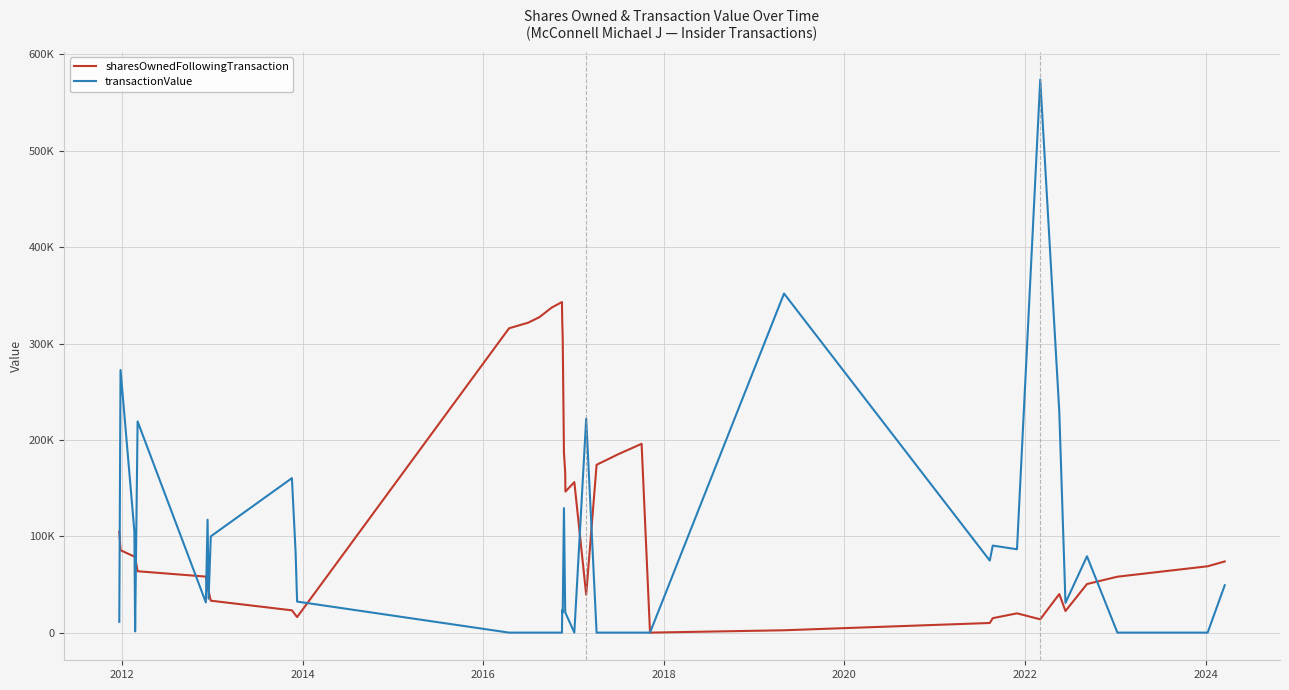

Rank the series at 2024 from highest to lowest value.

sharesOwnedFollowingTransaction, transactionValue